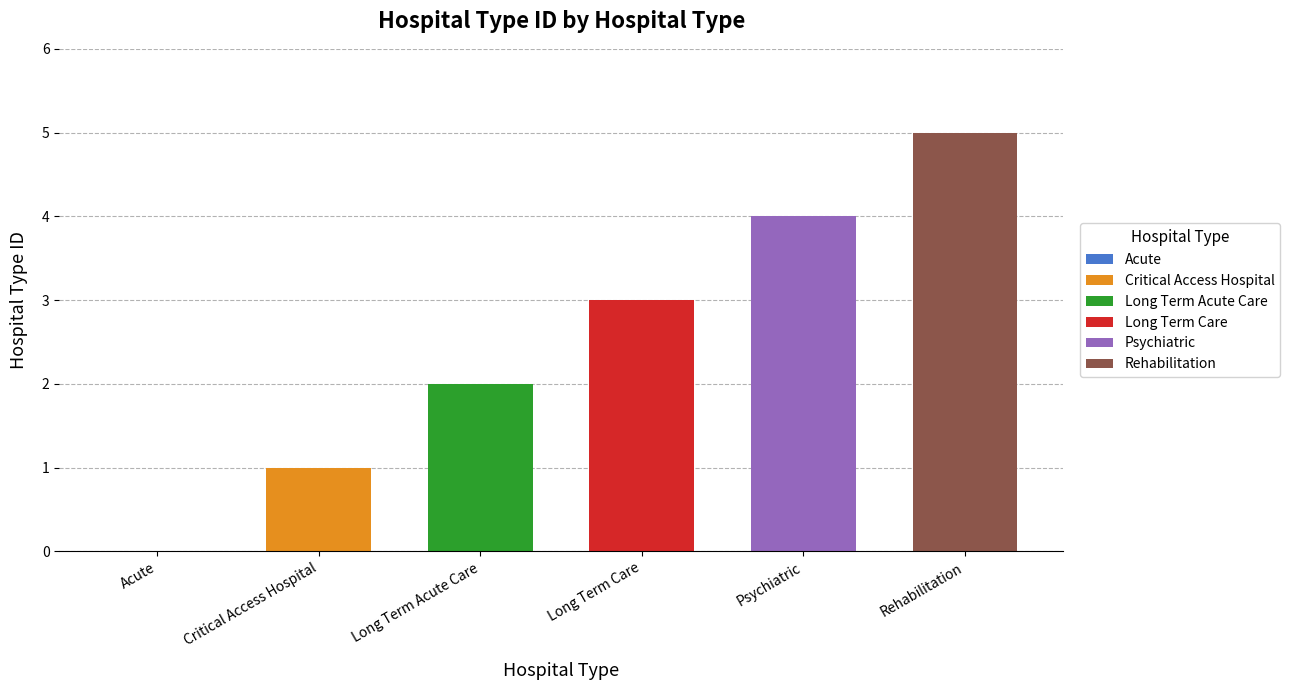

What is the difference between the second highest and second lowest values?

3